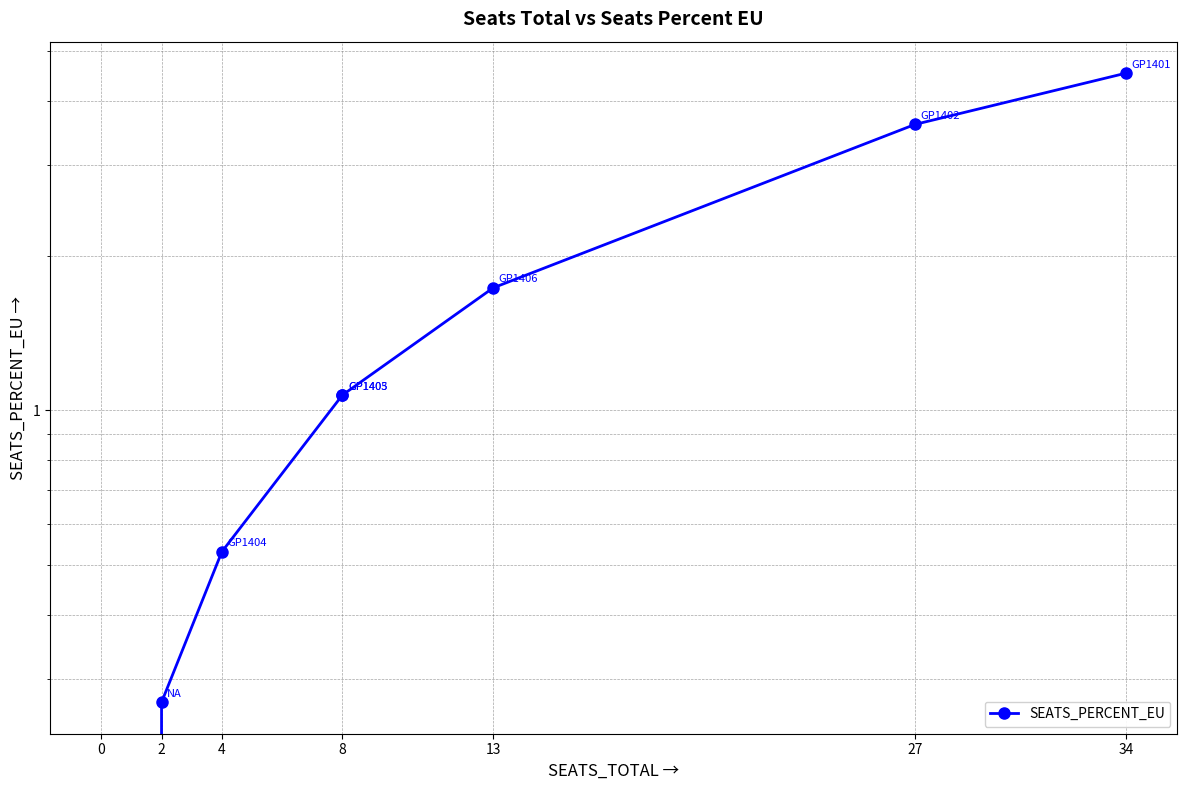

What value does the data have at 8?

1.1